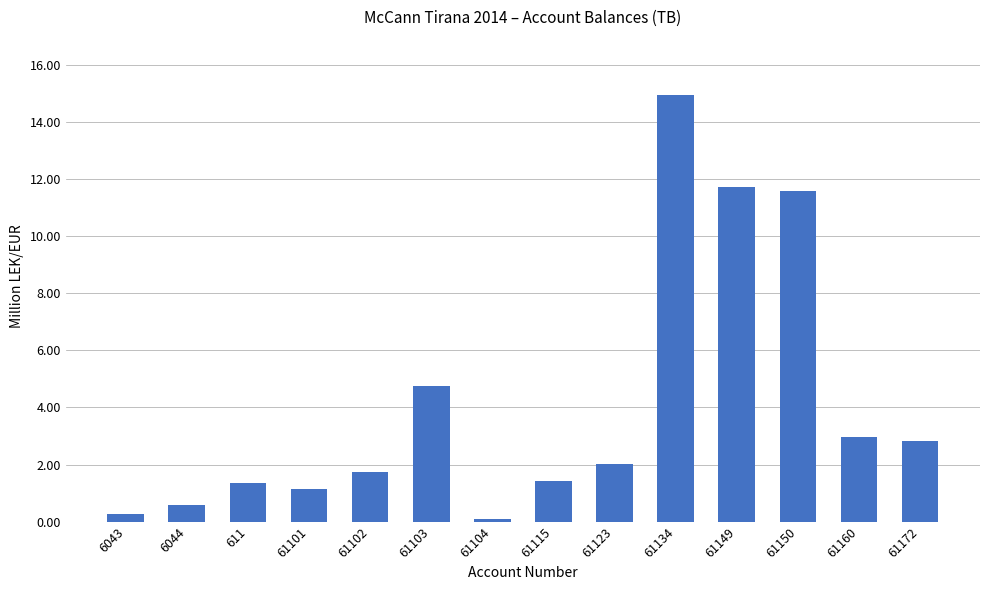

Reading left to right, list all the values displayed in this chart.

0.3	0.6	1.4	1.1	1.7	4.7	0.1	1.4	2.0	14.9	11.7	11.6	3.0	2.8